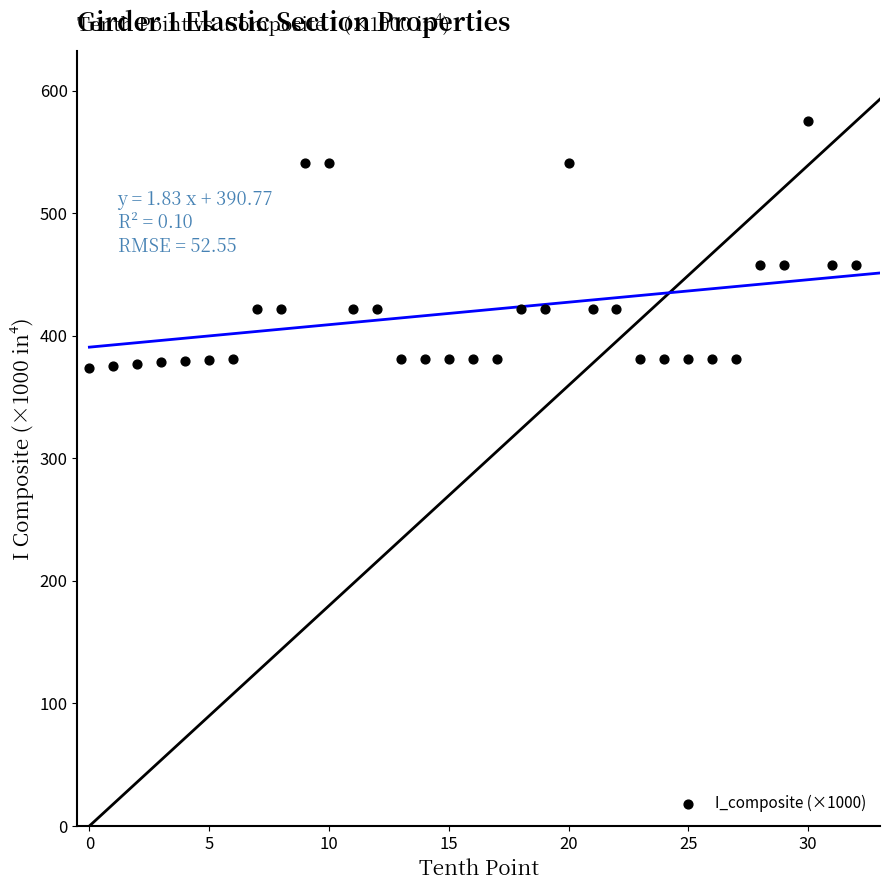

What is the range of Y values (max minus min)?

201.7